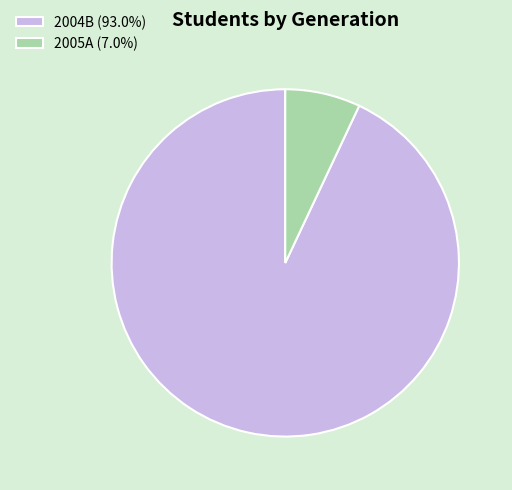

Which slice is the smallest?

2005A